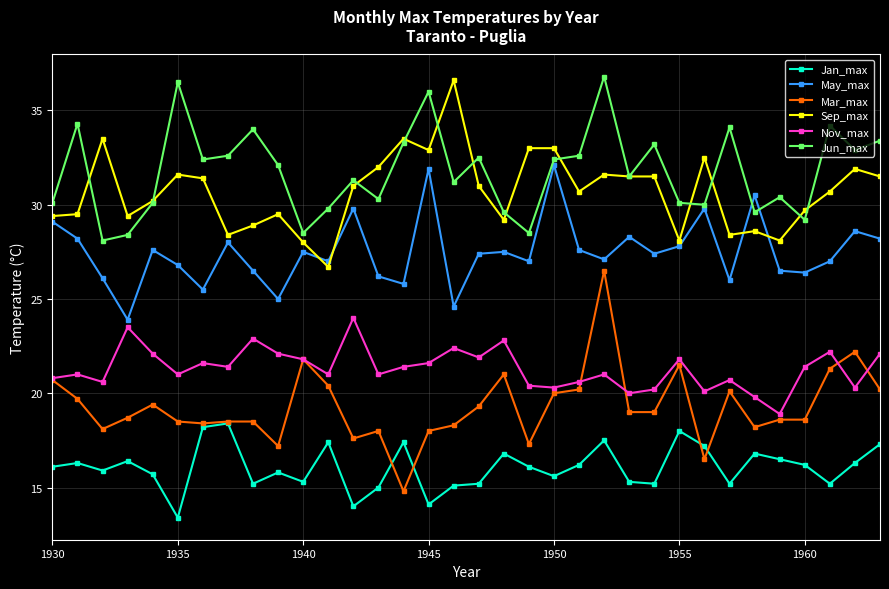

Which series has the widest spread of values?

Mar_max